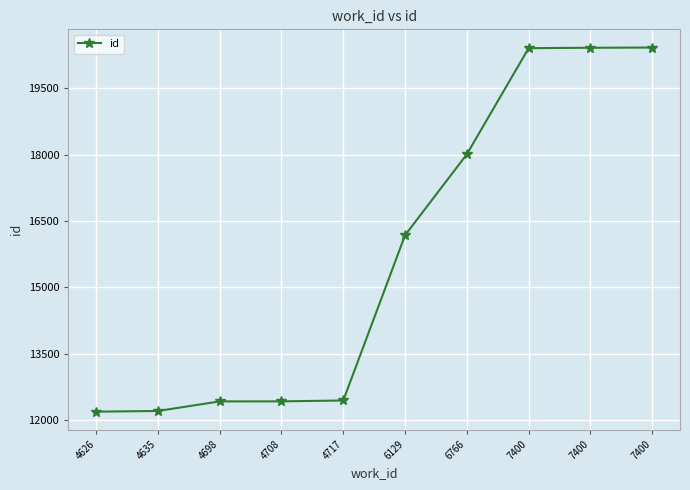

Approximately how many times larger is the value at 4717 compared to 7400?

0.6